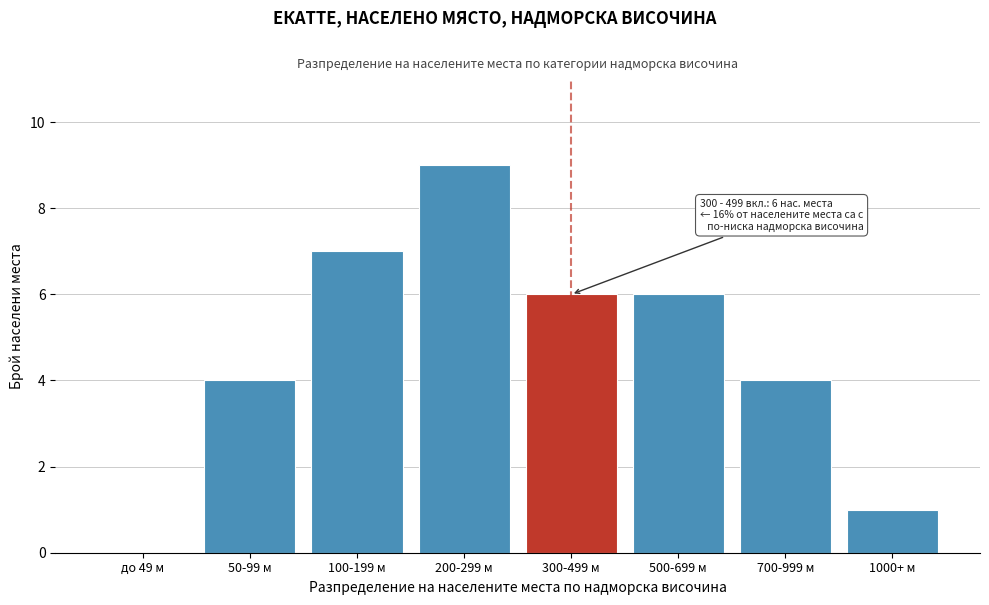

Reading left to right, list all the values displayed in this chart.

до 49 м=0	50-99 м=4	100-199 м=7	200-299 м=9	300-499 м=6	500-699 м=6	700-999 м=4	1000+ м=1